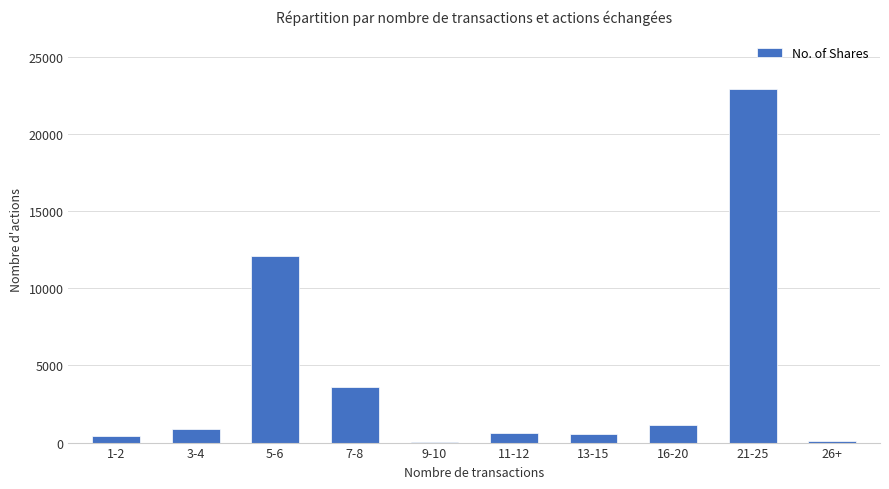

What is the greatest value displayed?

22955